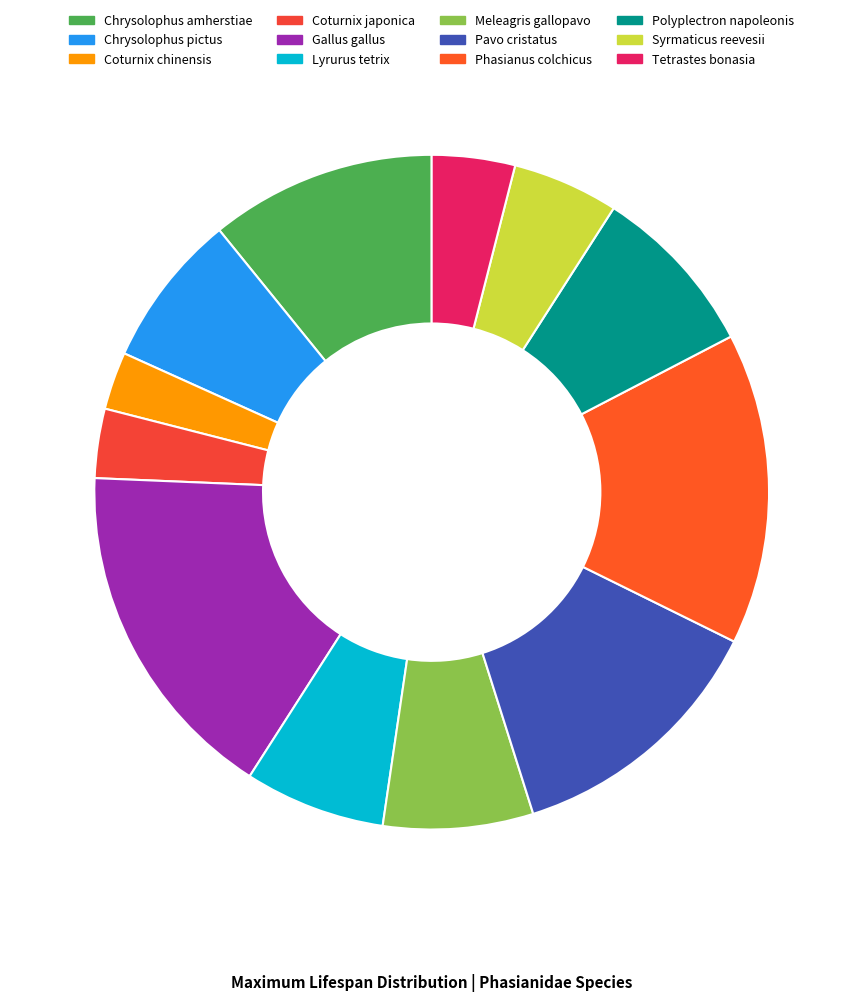

What is the smallest slice in the pie chart?

Coturnix chinensis